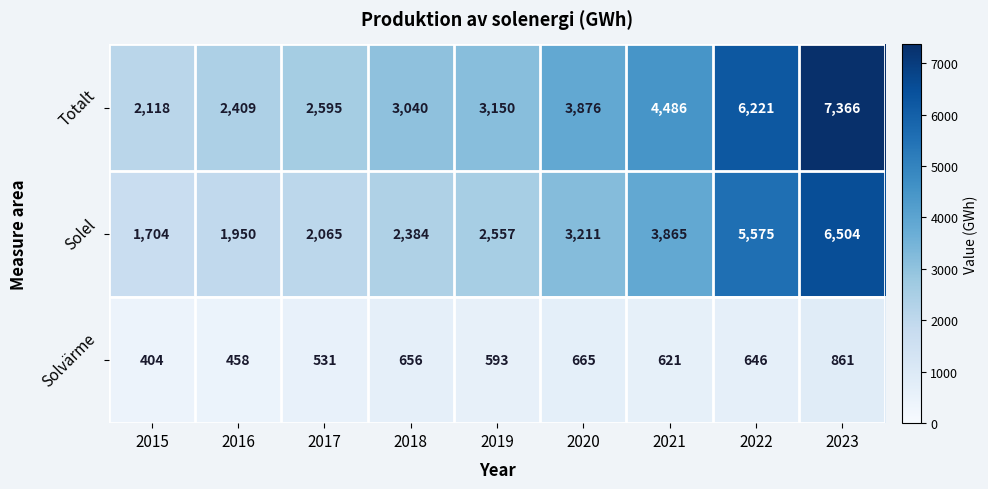

What is the difference between the maximum and minimum values in the Totalt series?

5248